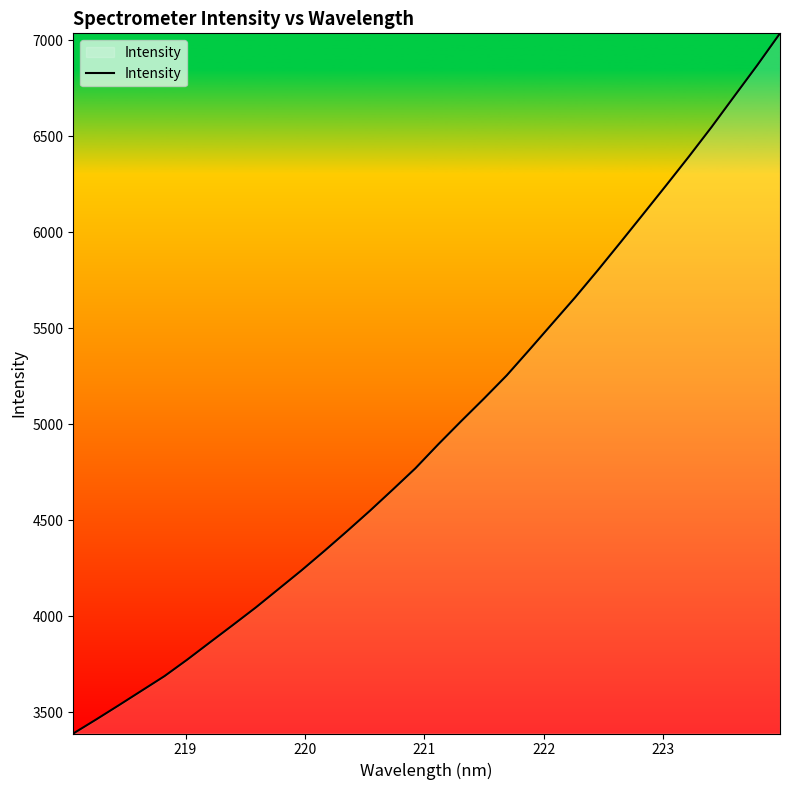

What is the minimum value shown in the chart?

3390.1